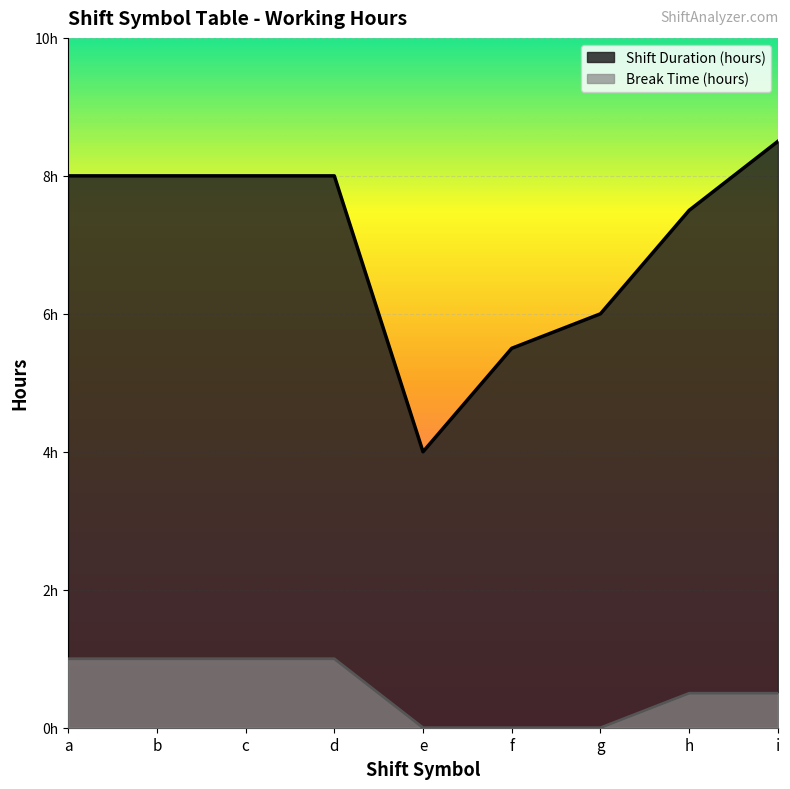

True or false: Shift Duration (hours) and Break Time (hours) intersect in this chart.

False